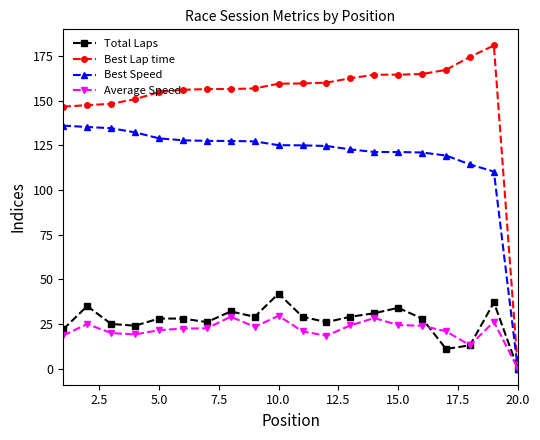

At how many categories does at least one series exceed 81?

19